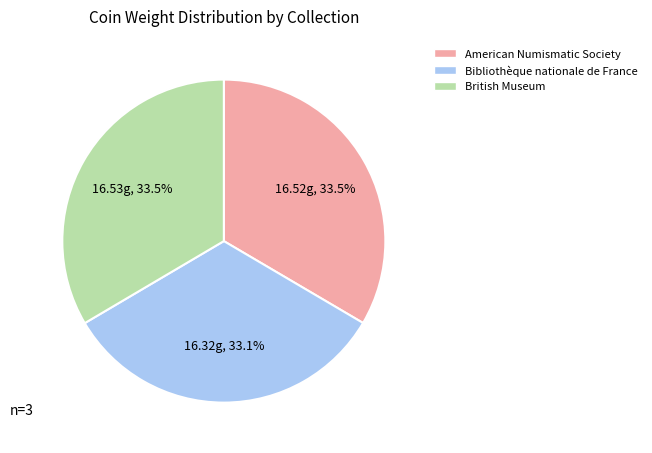

Does Bibliothèque nationale de France represent more than half of the total?

No